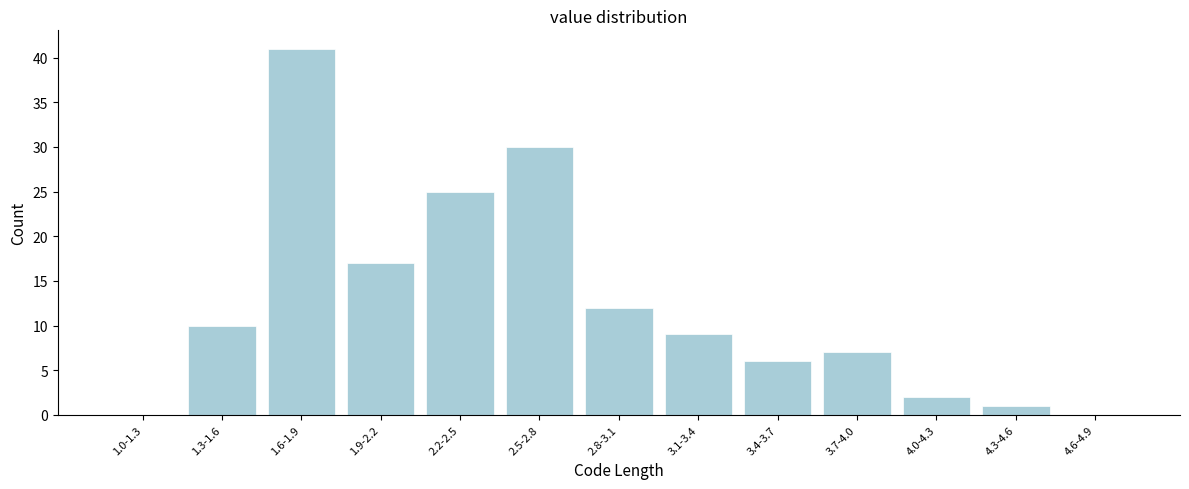

Reading left to right, what are all the values shown in this chart?

1.0-1.3=0	1.3-1.6=10	1.6-1.9=41	1.9-2.2=17	2.2-2.5=25	2.5-2.8=30	2.8-3.1=12	3.1-3.4=9	3.4-3.7=6	3.7-4.0=7	4.0-4.3=2	4.3-4.6=1	4.6-4.9=0